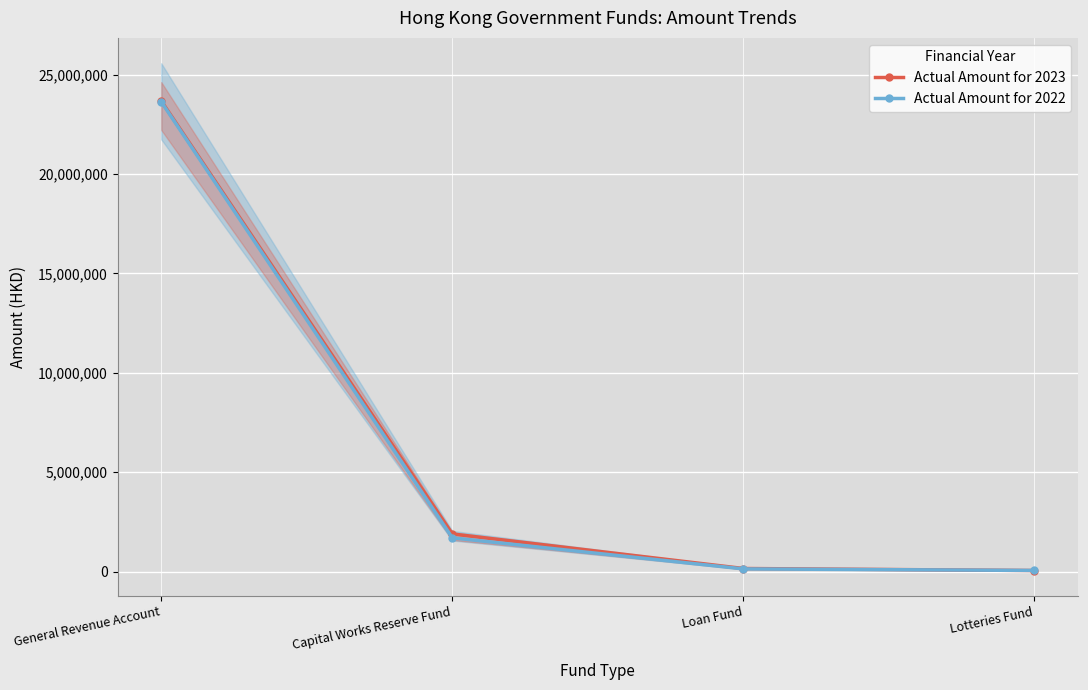

How many intersections are there between Actual Amount for 2023 and Actual Amount for 2022?

1